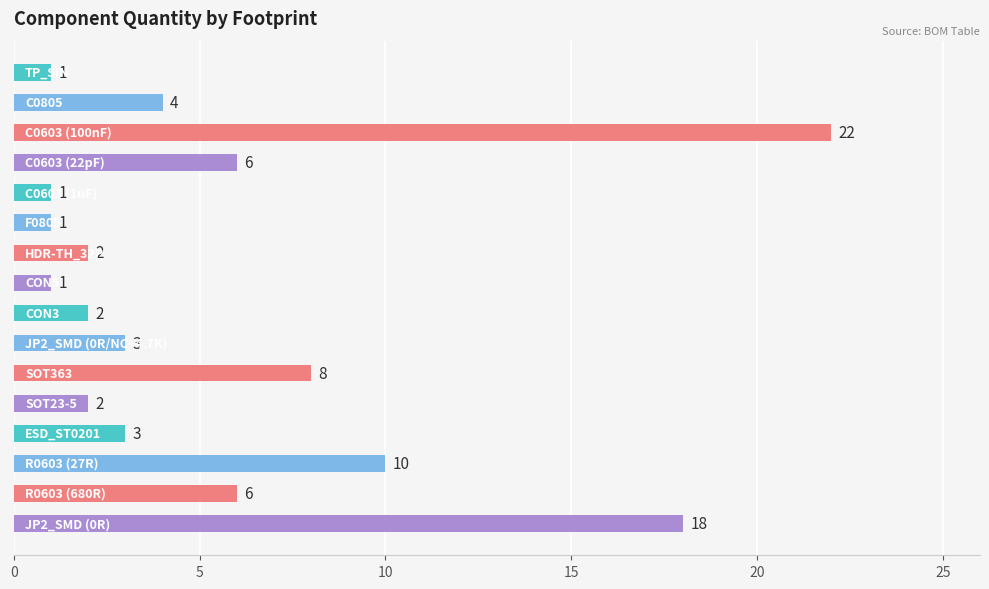

What is the sum of all values?

90